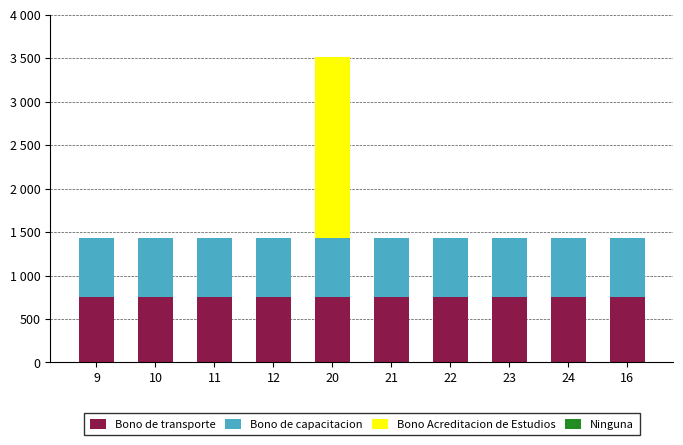

Between 21 and 20, which is larger?

21